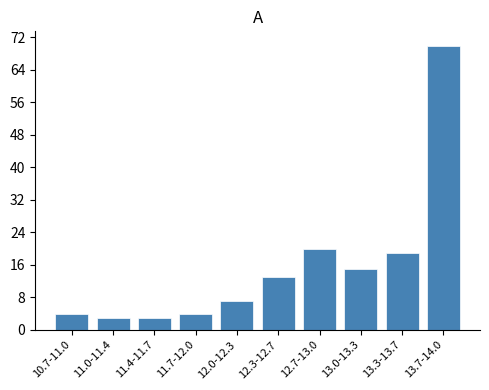

Reading left to right, list all the values displayed in this chart.

4	3	3	4	7	13	20	15	19	70